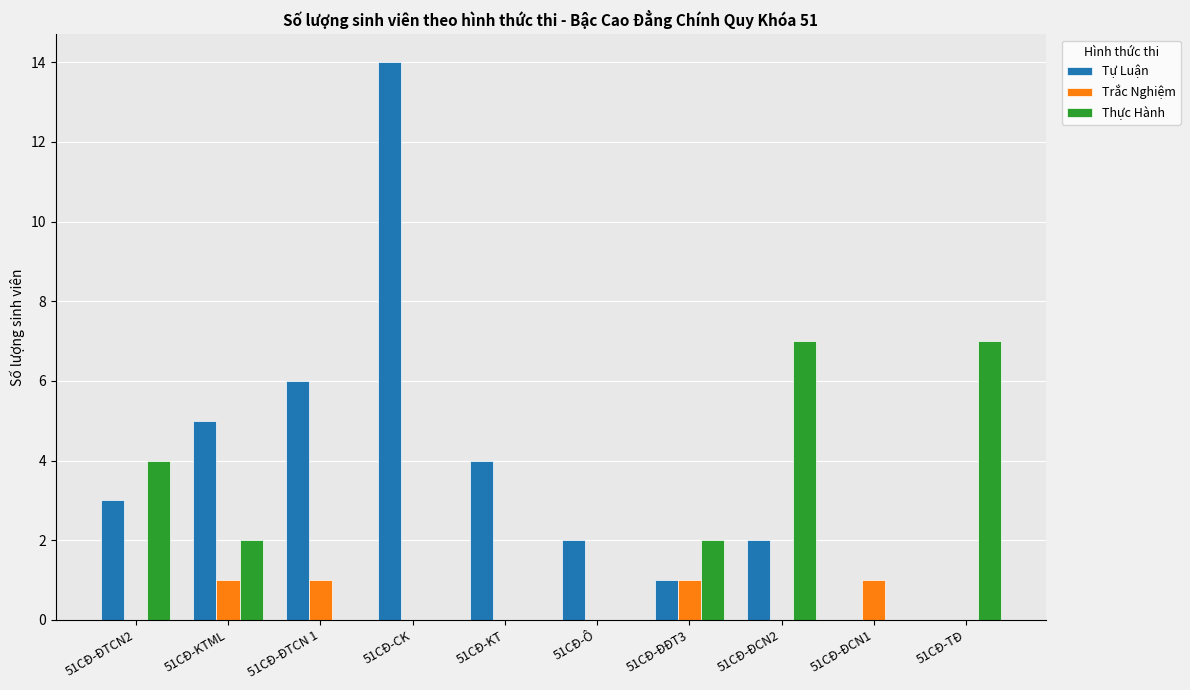

Reading left to right, transcribe all the data shown in this chart.

Tự Luận: 3	5	6	14	4	2	1	2	0	0
Trắc Nghiệm: 0	1	1	0	0	0	1	0	1	0
Thực Hành: 4	2	0	0	0	0	2	7	0	7